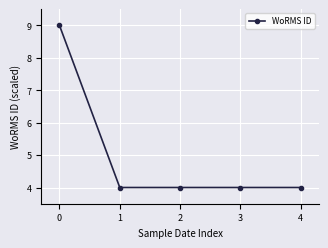

What is the value of the 5th point from the left?

4